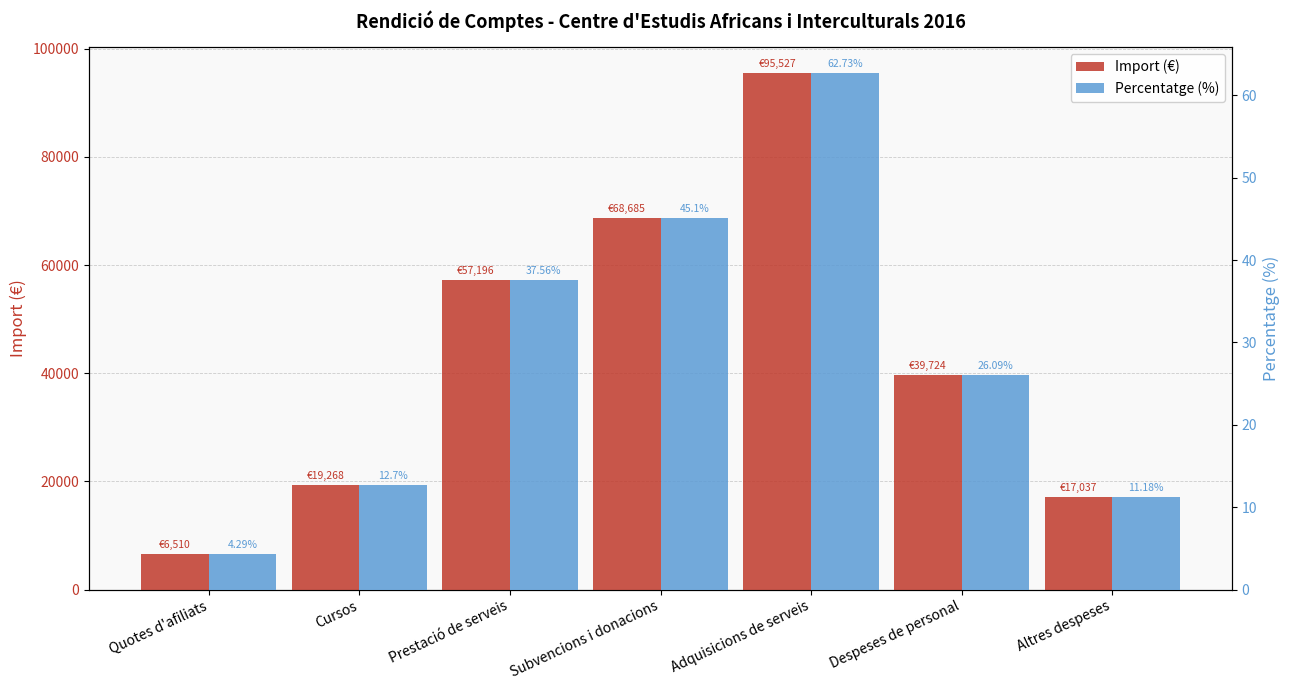

At how many categories does at least one series exceed 27437?

4